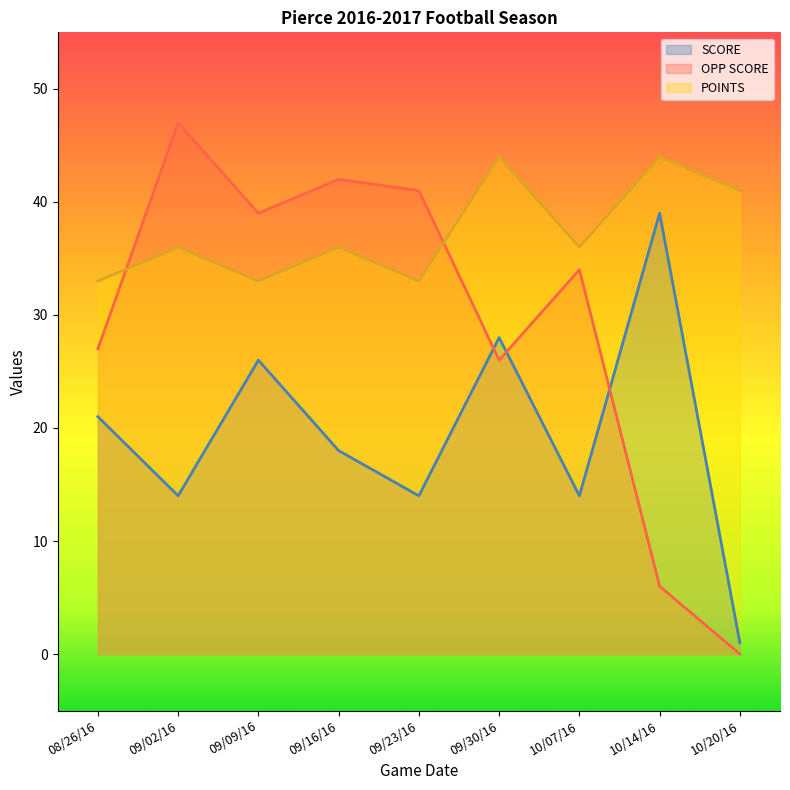

Where do POINTS and OPP SCORE first cross each other?

08/26/16 and 09/02/16